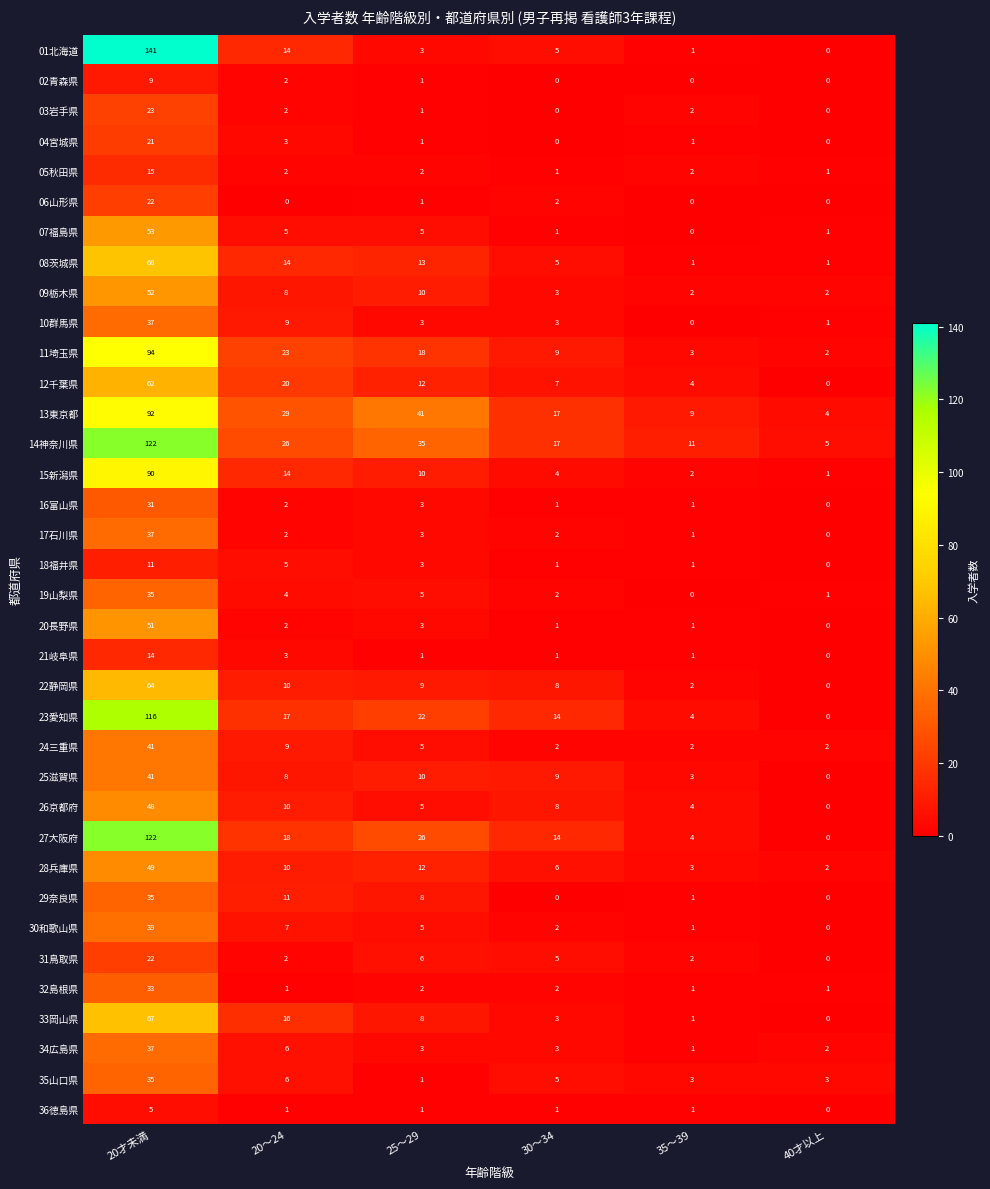

How many data points does each series have?

6